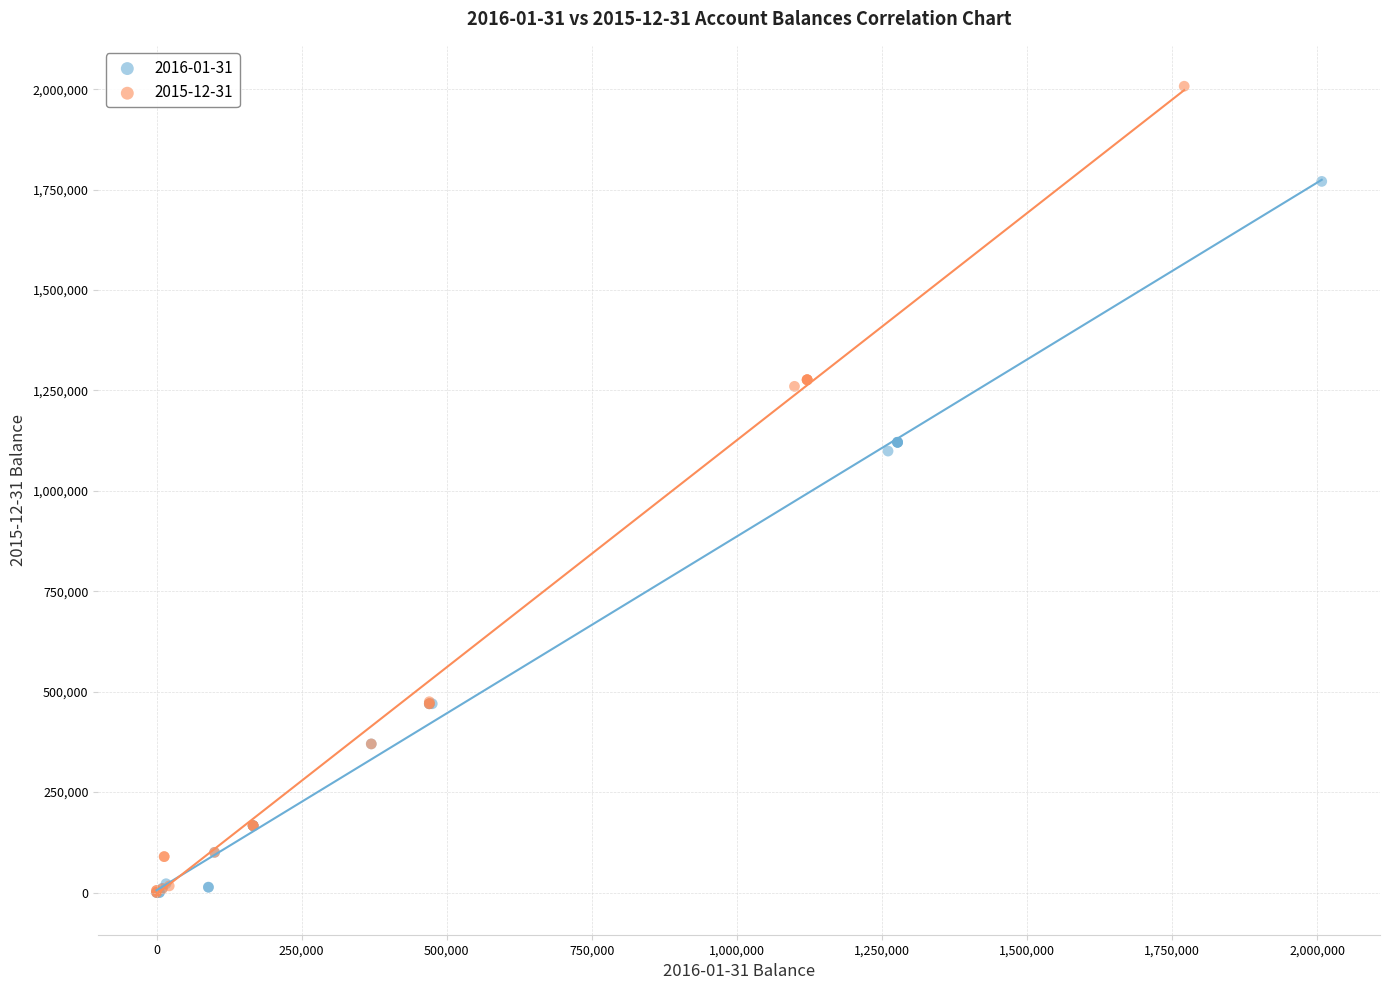

Which series has the widest spread of Y values?

2015-12-31